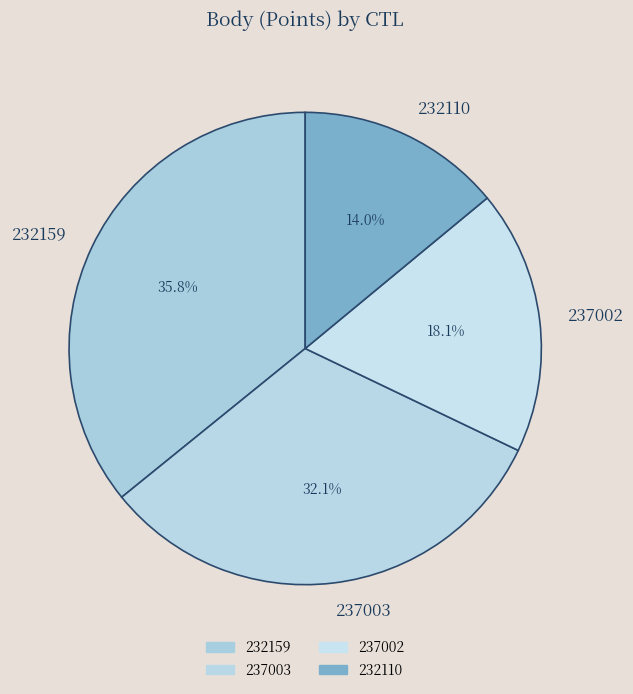

Does 232110 account for over 50% of the chart?

No